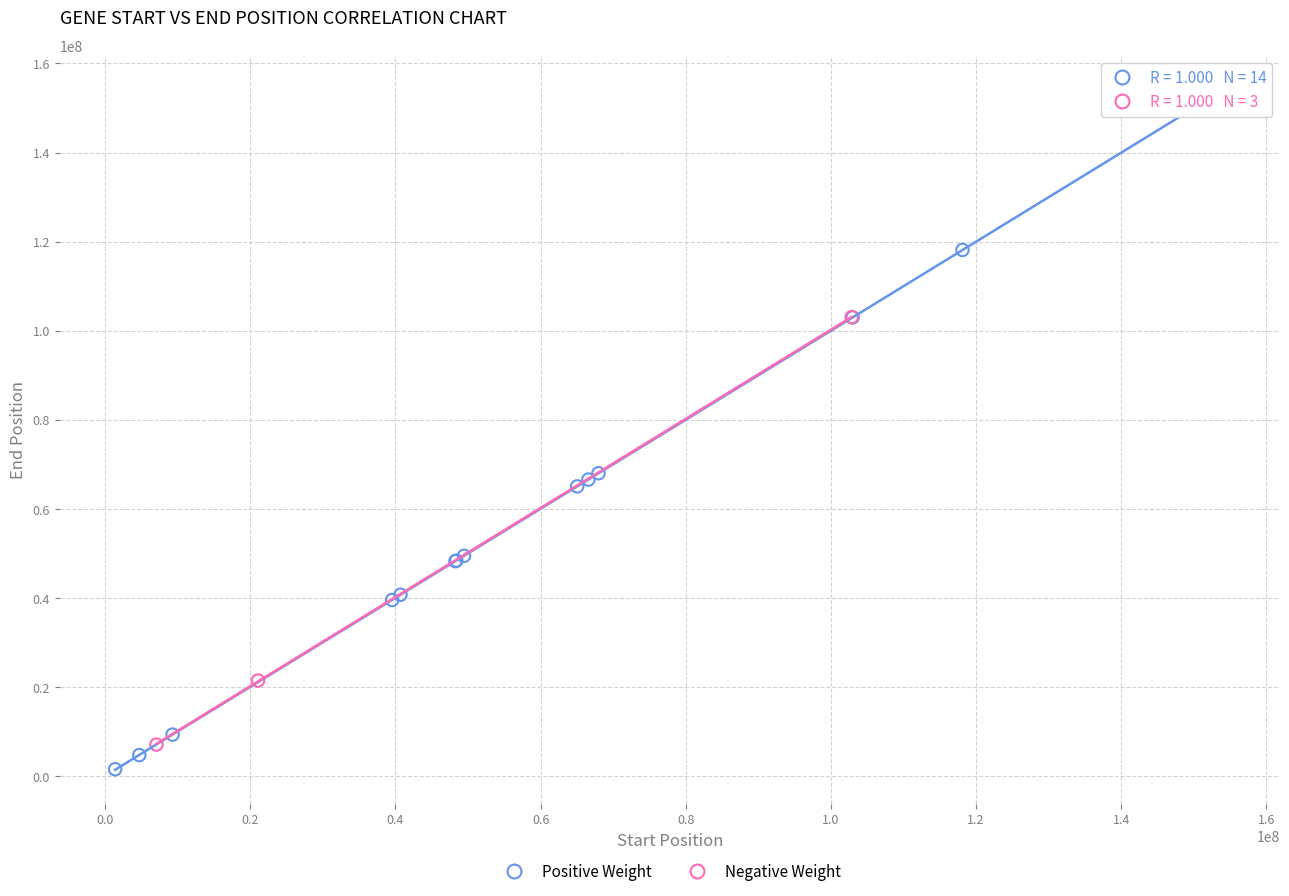

Which series reaches the maximum Y coordinate?

Positive Weight